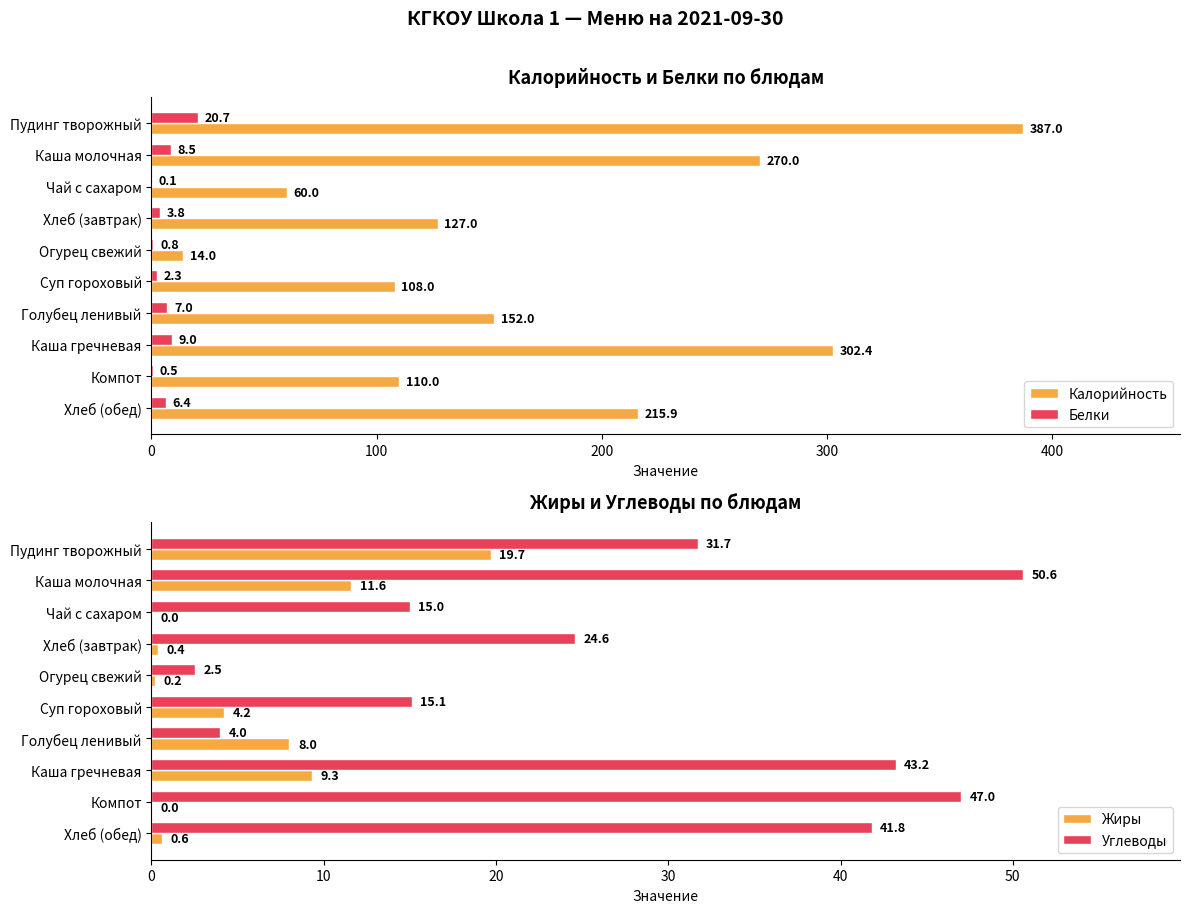

What is the maximum value shown in the chart?

387.0